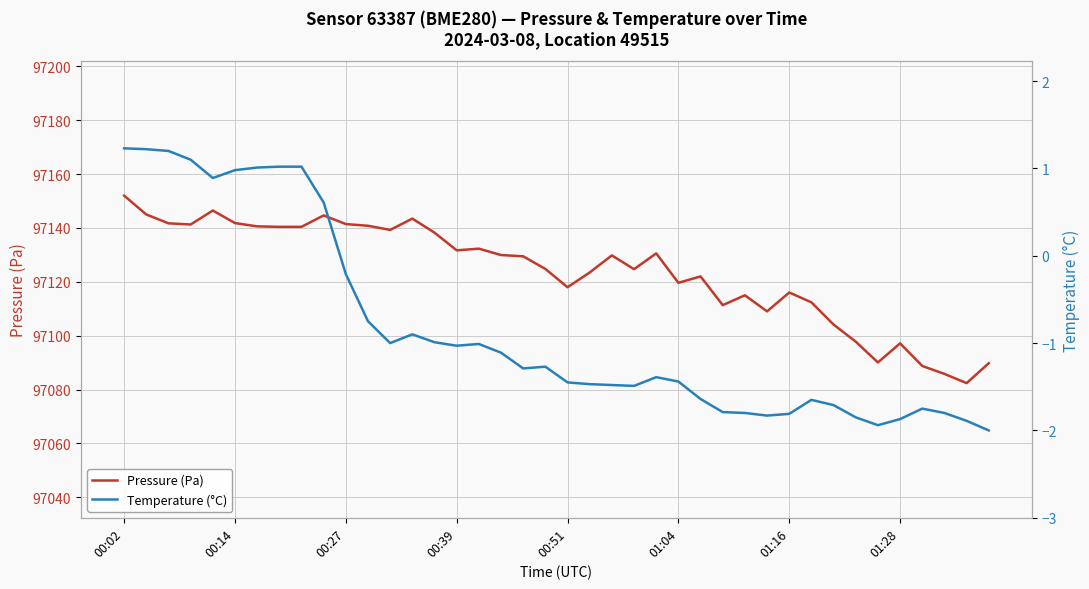

True or false: Temperature (°C) and Pressure (Pa) cross at least once.

False